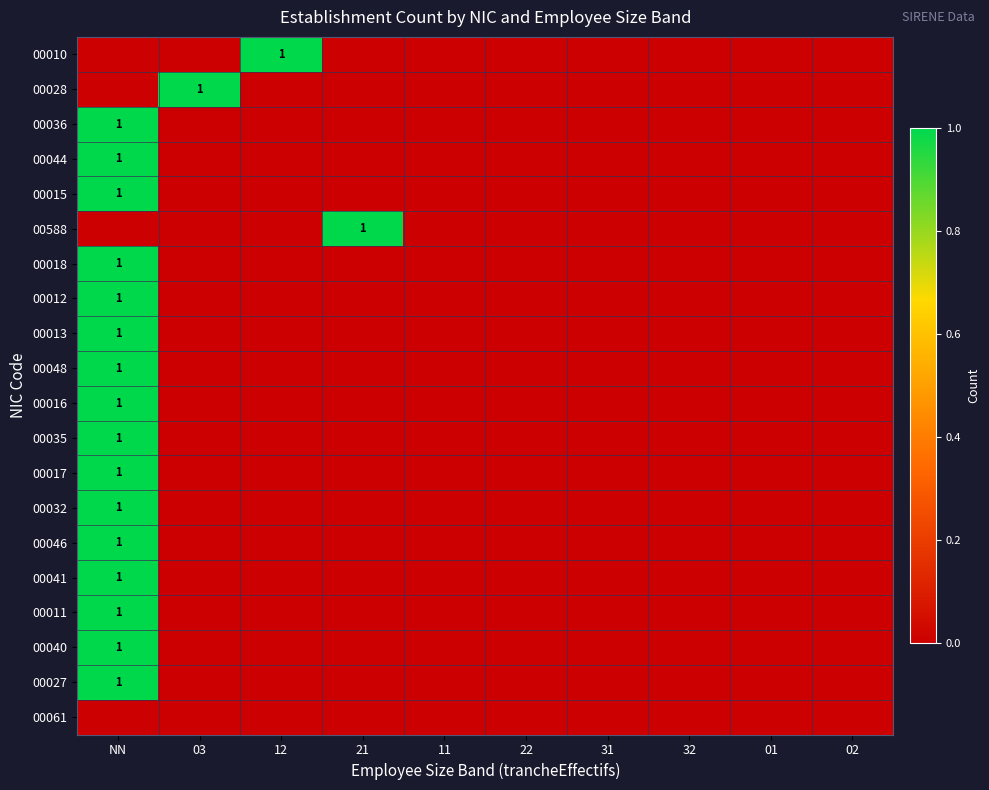

The 00036 series shows 1 at NN. True or false?

True